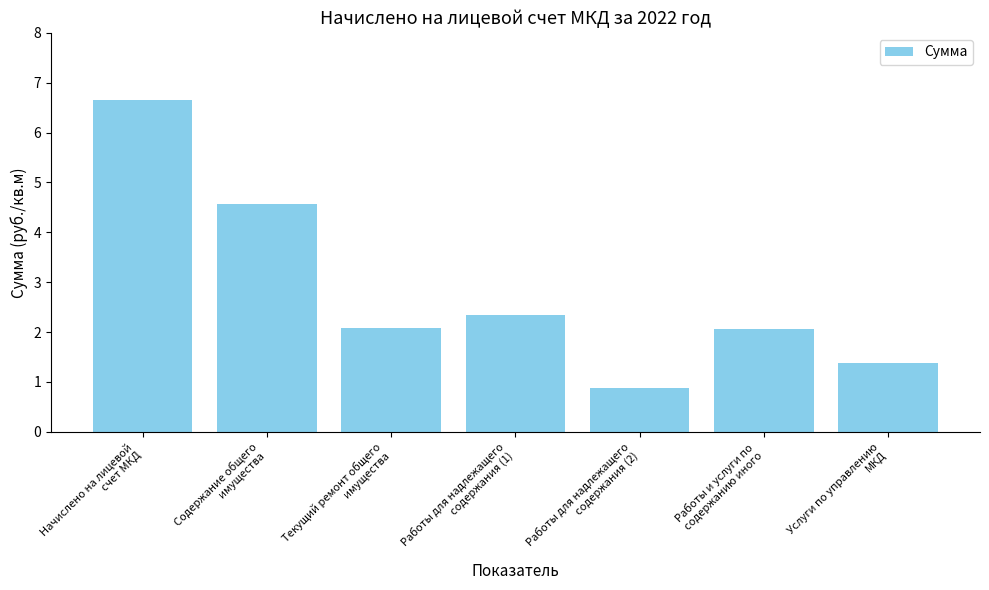

How many data points are above 2?

5